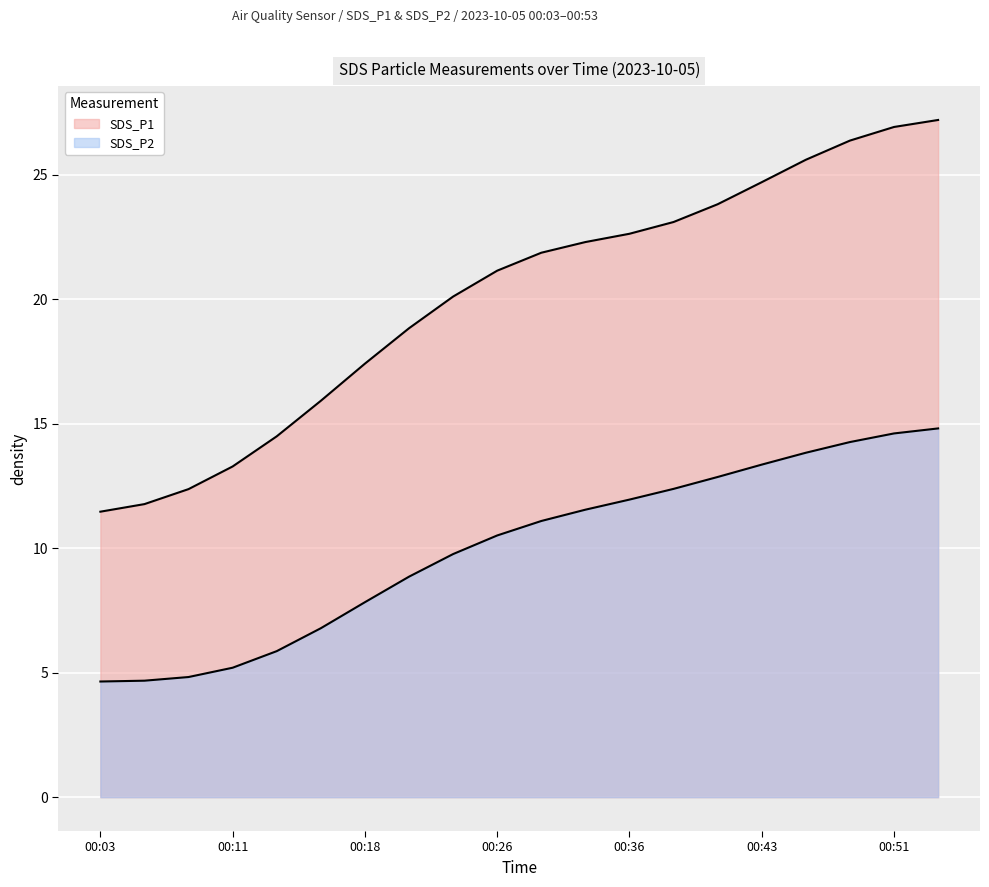

Which label corresponds to the smallest value in the chart?

00:03